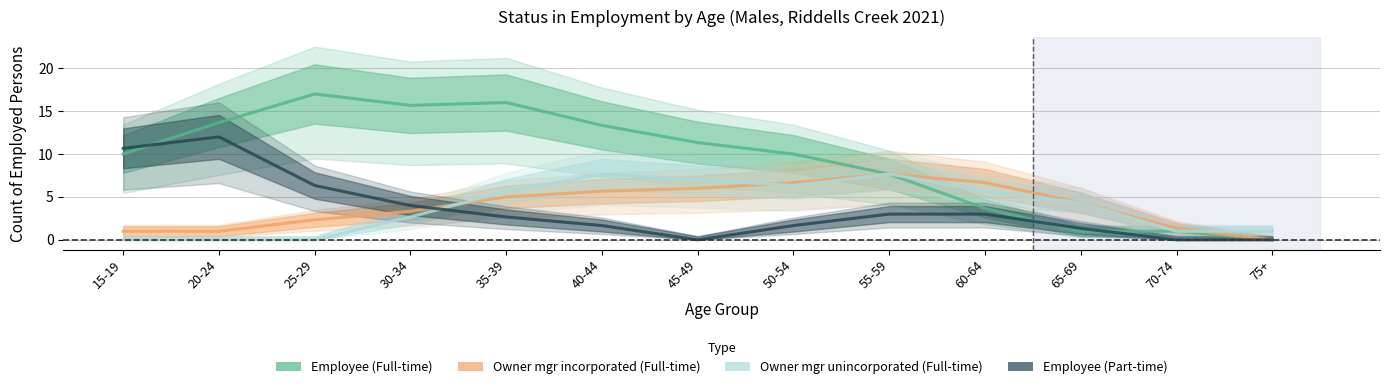

Rank the series by their maximum value, from highest to lowest.

Employee (Full-time), Employee (Part-time), Owner mgr incorporated (Full-time), Owner mgr unincorporated (Full-time)